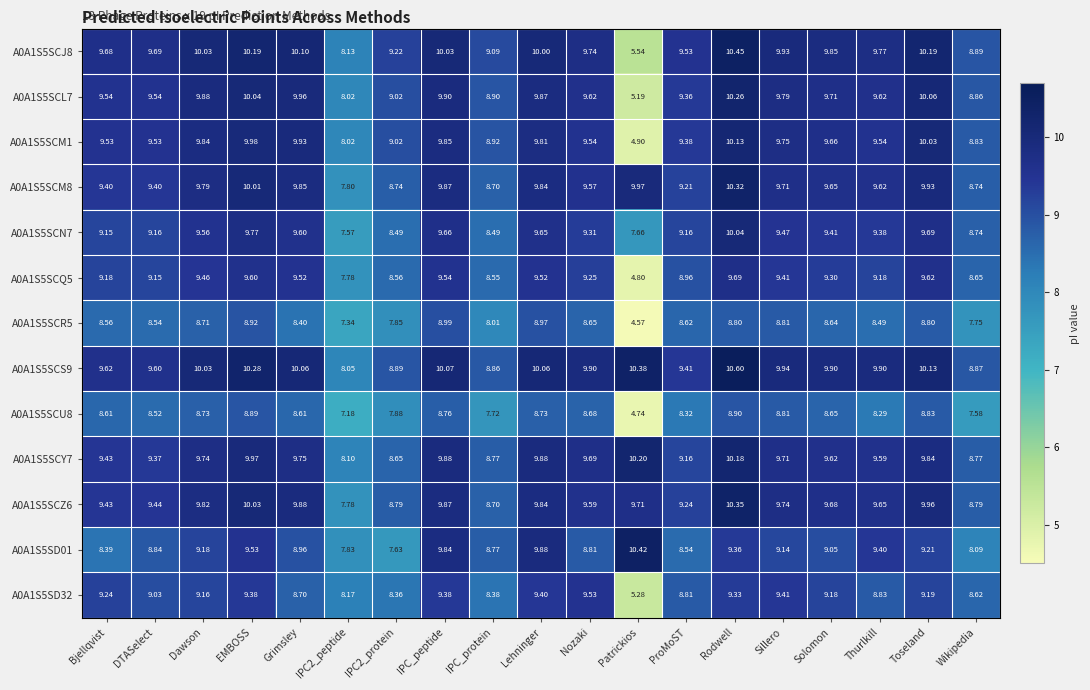

Is the value of A0A1S5SCM1 at Wikipedia greater than the value of A0A1S5SCR5 at Lehninger?

No